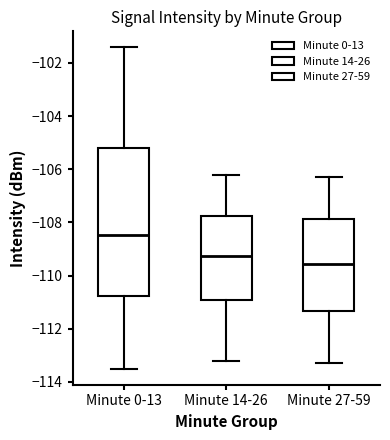

Reading left to right, read every box against the y-axis: the position of its median line, the range the box covers, and the ends of its whiskers. The values are not printed on the chart, so give them approximately, as read against the axis.

Minute 0-13: median -108.4, box -110.8 to -105.2, whiskers -113.4 to -101.4
Minute 14-26: median -109.2, box -111.0 to -107.8, whiskers -113.2 to -106.2
Minute 27-59: median -109.6, box -111.4 to -107.8, whiskers -113.2 to -106.2